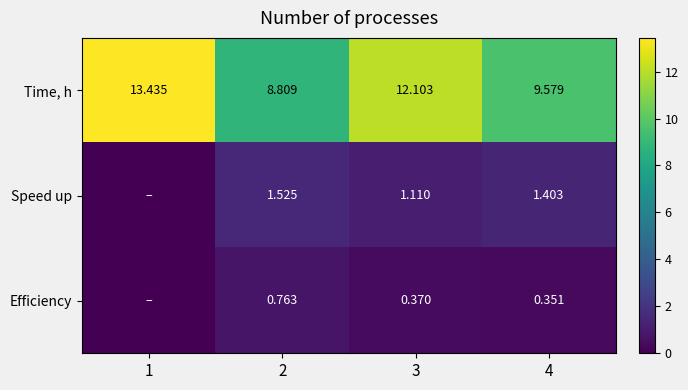

What is the spread (max minus min) of values at 3?

11.7